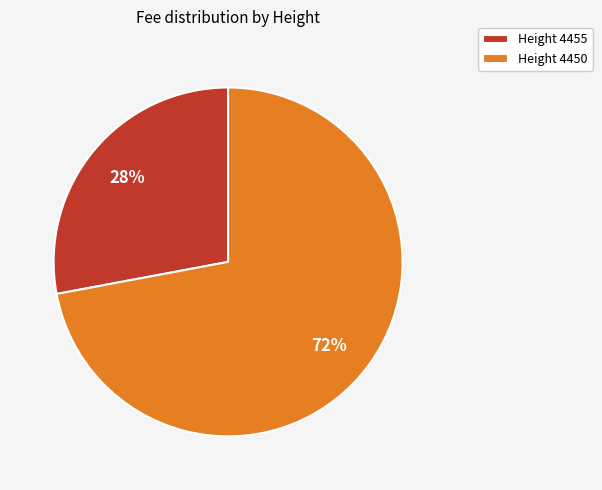

What percentage is the Height 4455 slice, to the nearest percent?

28%